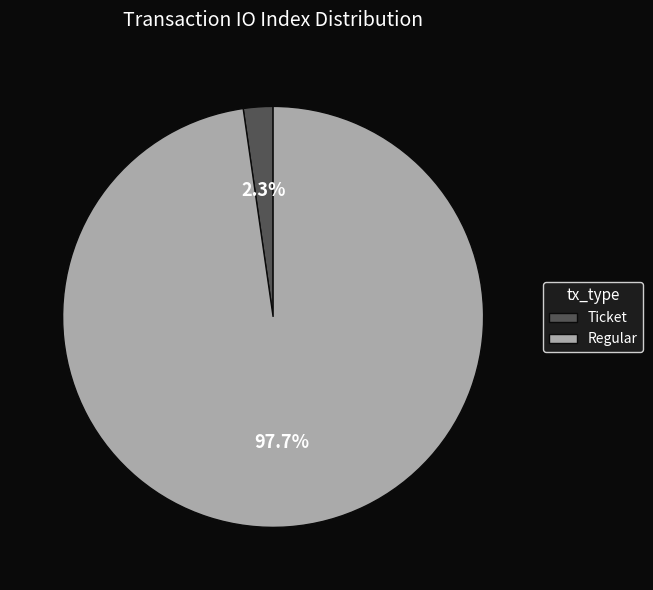

Rank the categories by value from lowest to highest.

Ticket, Regular